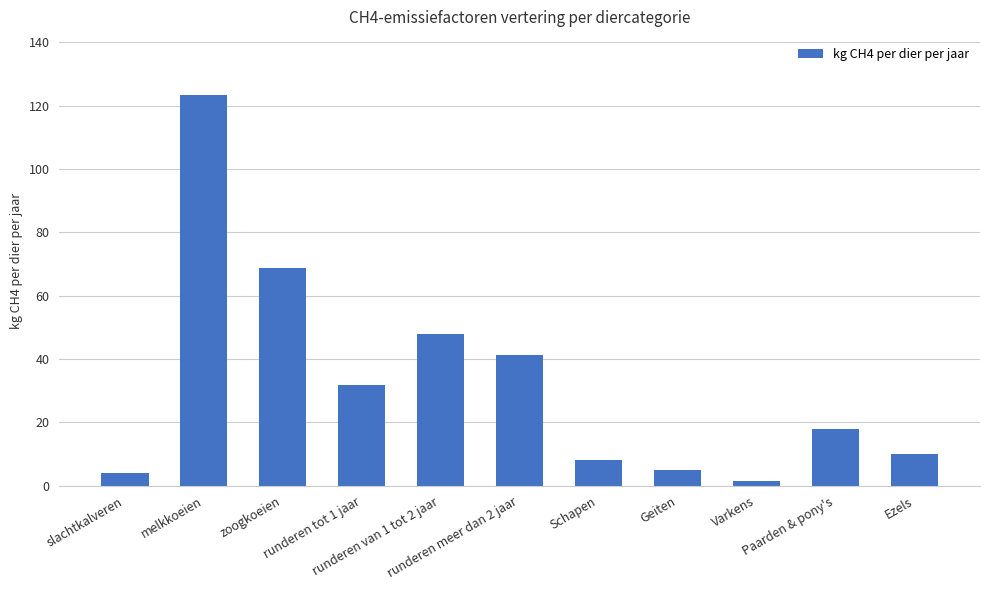

What is the sum of all values?

359.8